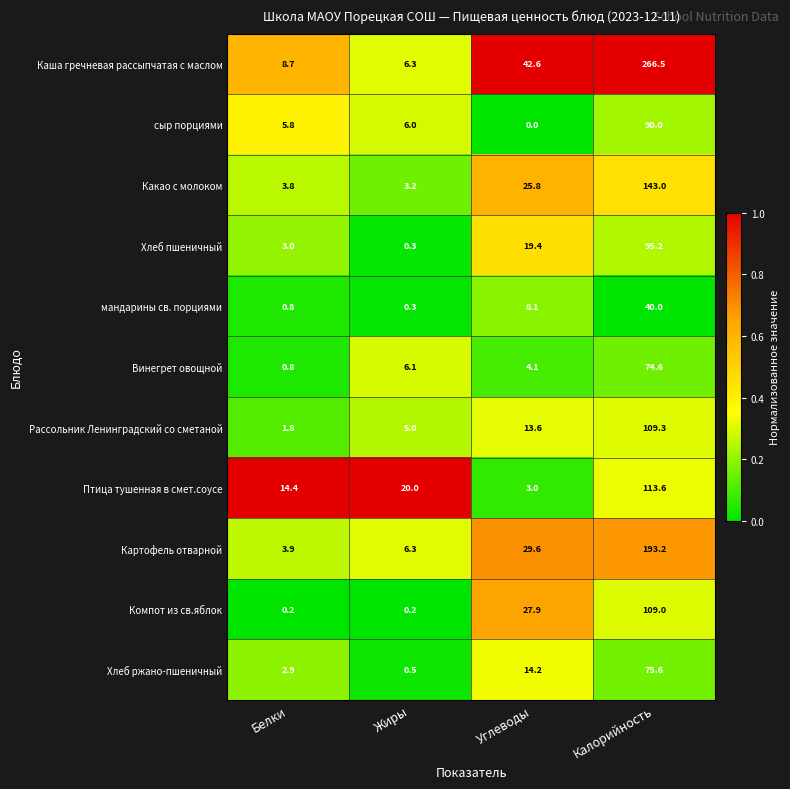

What is the difference between the highest and lowest values at Жиры?

19.8